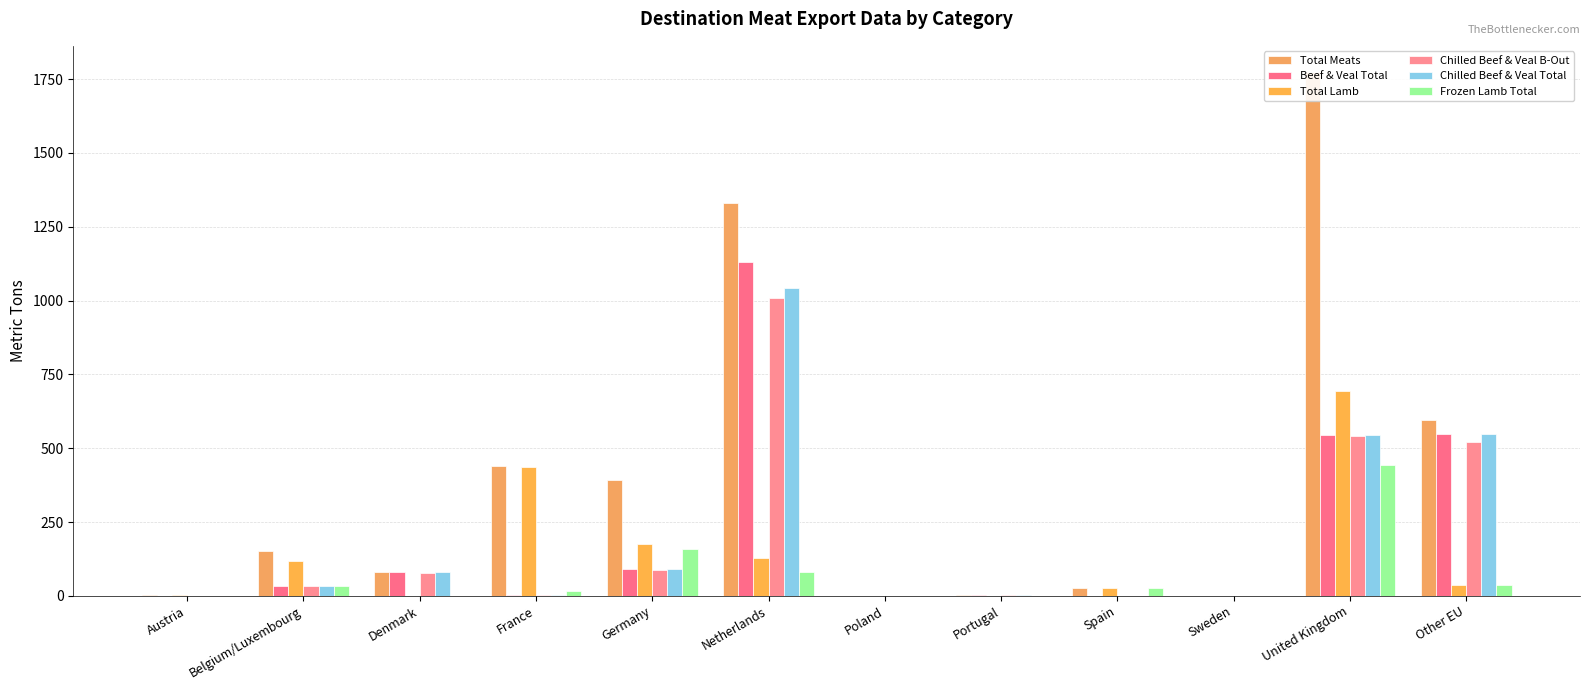

Reading left to right, extract all data points from this chart.

Total Meats: Austria=2.5	Belgium/Luxembourg=151.8	Denmark=80.4	France=439.2	Germany=391.3	Netherlands=1330.7	Poland=0.0	Portugal=1.6	Spain=24.9	Sweden=0.0	United Kingdom=1773.7	Other EU=596.8
Beef & Veal Total: Austria=0.0	Belgium/Luxembourg=34.2	Denmark=80.4	France=1.7	Germany=92.3	Netherlands=1132.0	Poland=0.0	Portugal=1.6	Spain=0.0	Sweden=0.0	United Kingdom=544.7	Other EU=546.8
Total Lamb: Austria=2.5	Belgium/Luxembourg=117.6	Denmark=0.0	France=437.4	Germany=175.7	Netherlands=129.1	Poland=0.0	Portugal=0.0	Spain=24.9	Sweden=0.0	United Kingdom=692.8	Other EU=35.0
Chilled Beef & Veal B-Out: Austria=0.0	Belgium/Luxembourg=32.8	Denmark=78.5	France=1.6	Germany=88.7	Netherlands=1007.4	Poland=0.0	Portugal=1.6	Spain=0.0	Sweden=0.0	United Kingdom=541.9	Other EU=521.8
Chilled Beef & Veal Total: Austria=0.0	Belgium/Luxembourg=34.2	Denmark=80.4	France=1.7	Germany=92.3	Netherlands=1042.3	Poland=0.0	Portugal=1.6	Spain=0.0	Sweden=0.0	United Kingdom=544.7	Other EU=546.8
Frozen Lamb Total: Austria=0.0	Belgium/Luxembourg=33.5	Denmark=0.0	France=16.8	Germany=157.8	Netherlands=80.0	Poland=0.0	Portugal=0.0	Spain=24.9	Sweden=0.0	United Kingdom=444.5	Other EU=35.0